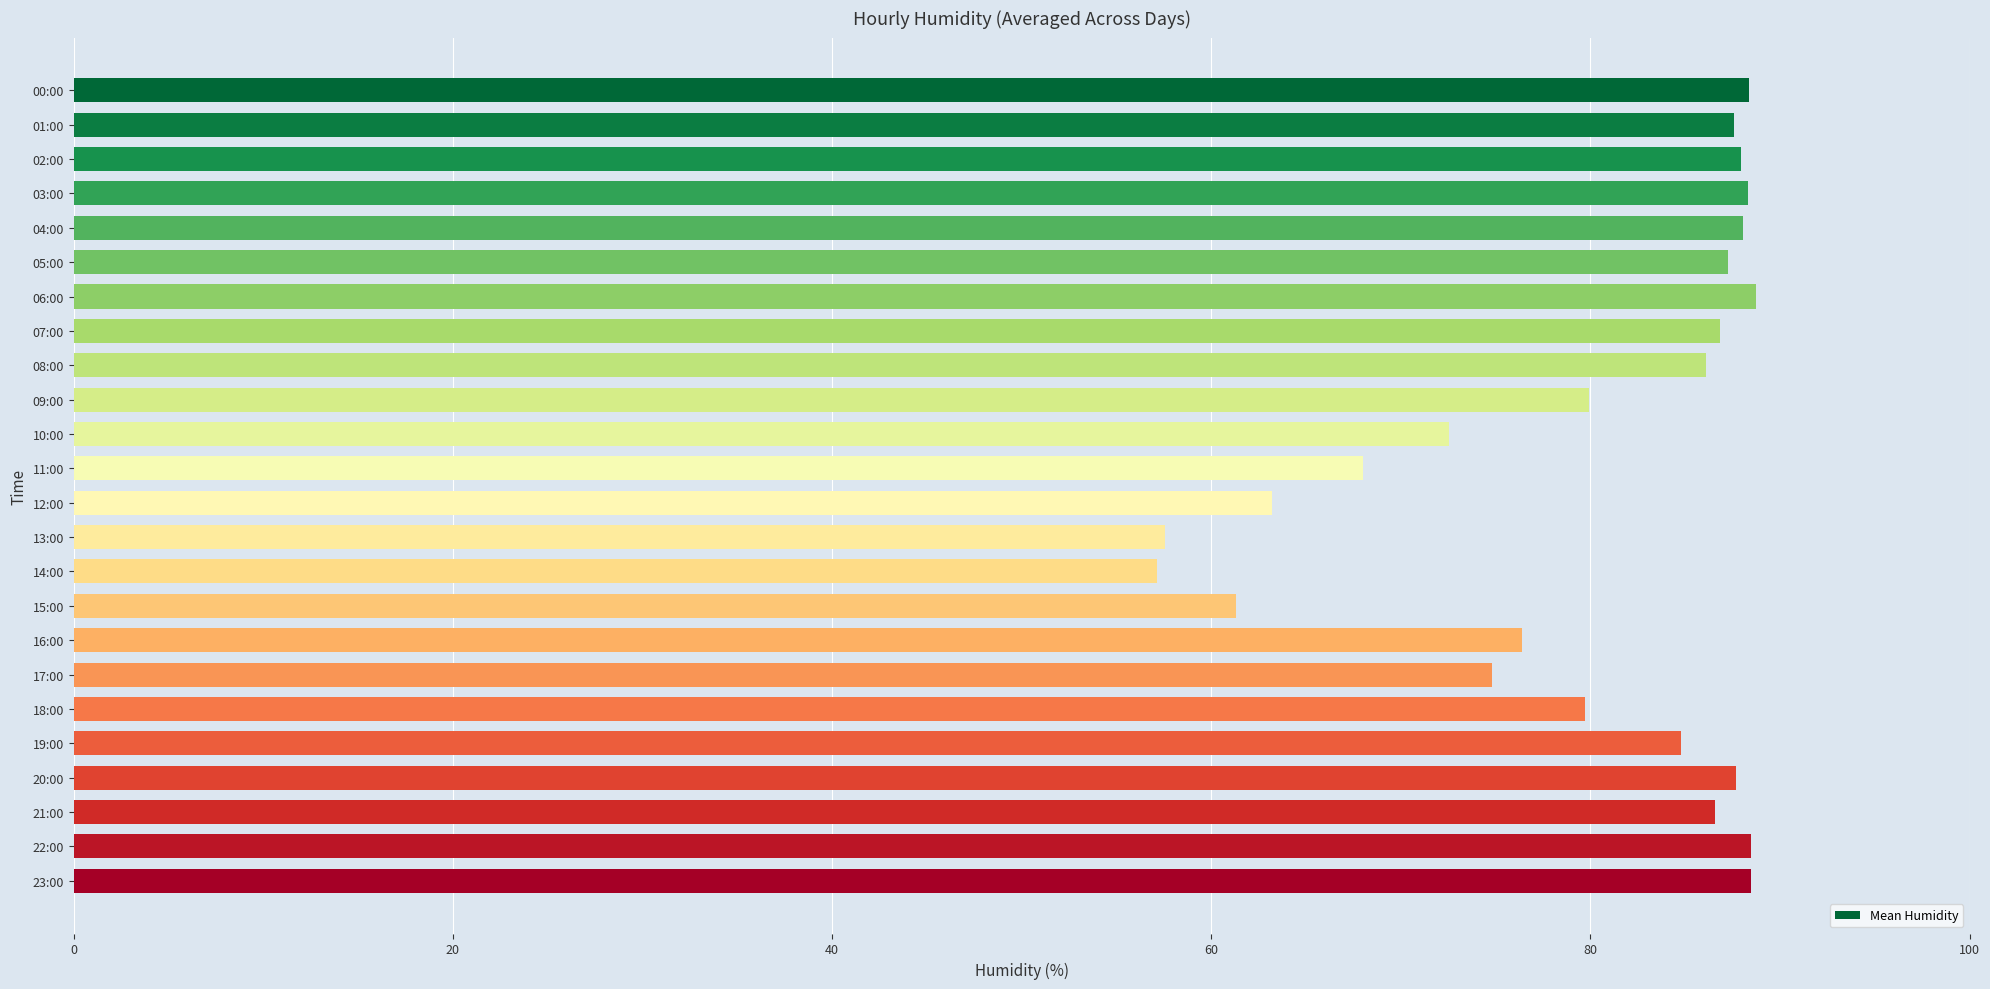

What is the difference between the maximum and minimum values?

31.6